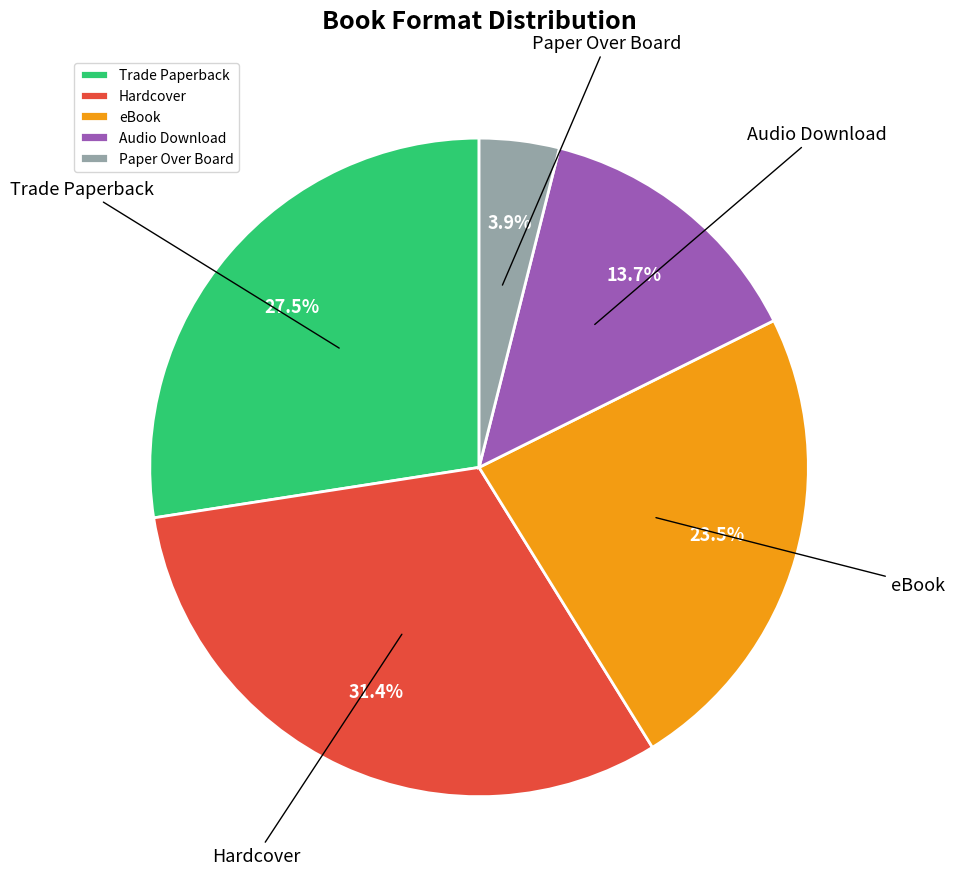

How many segments does this pie chart have?

5